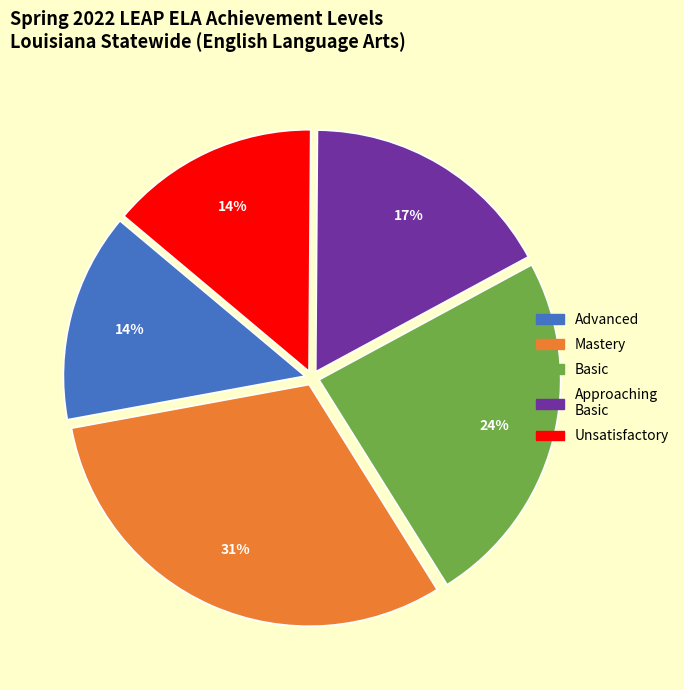

What is the largest slice in the pie chart?

Mastery